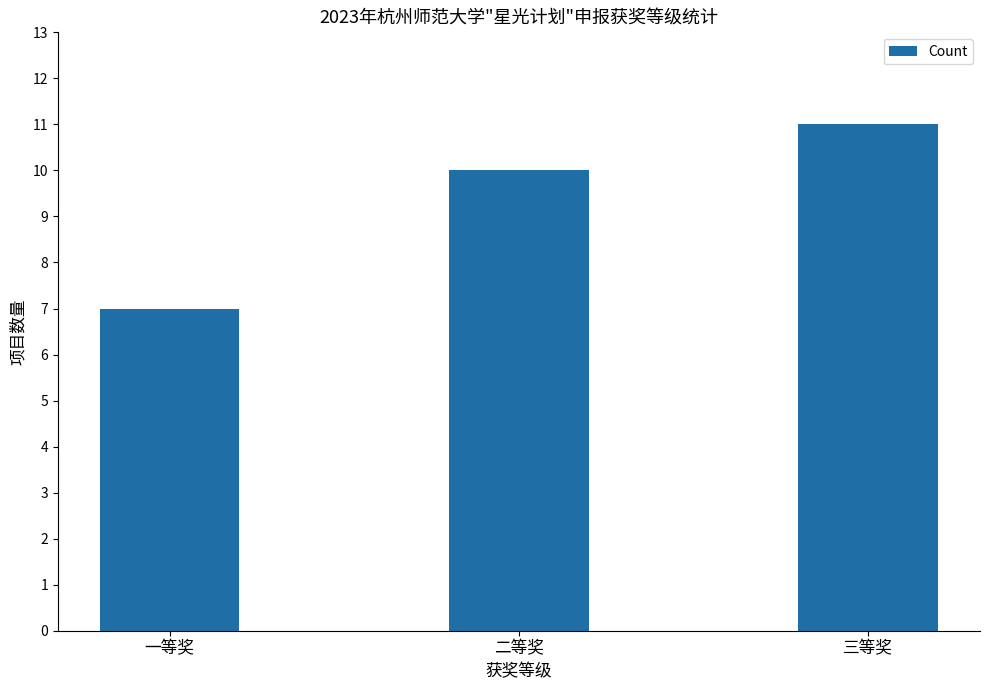

What is the sum of the values at 一等奖 and 二等奖?

17